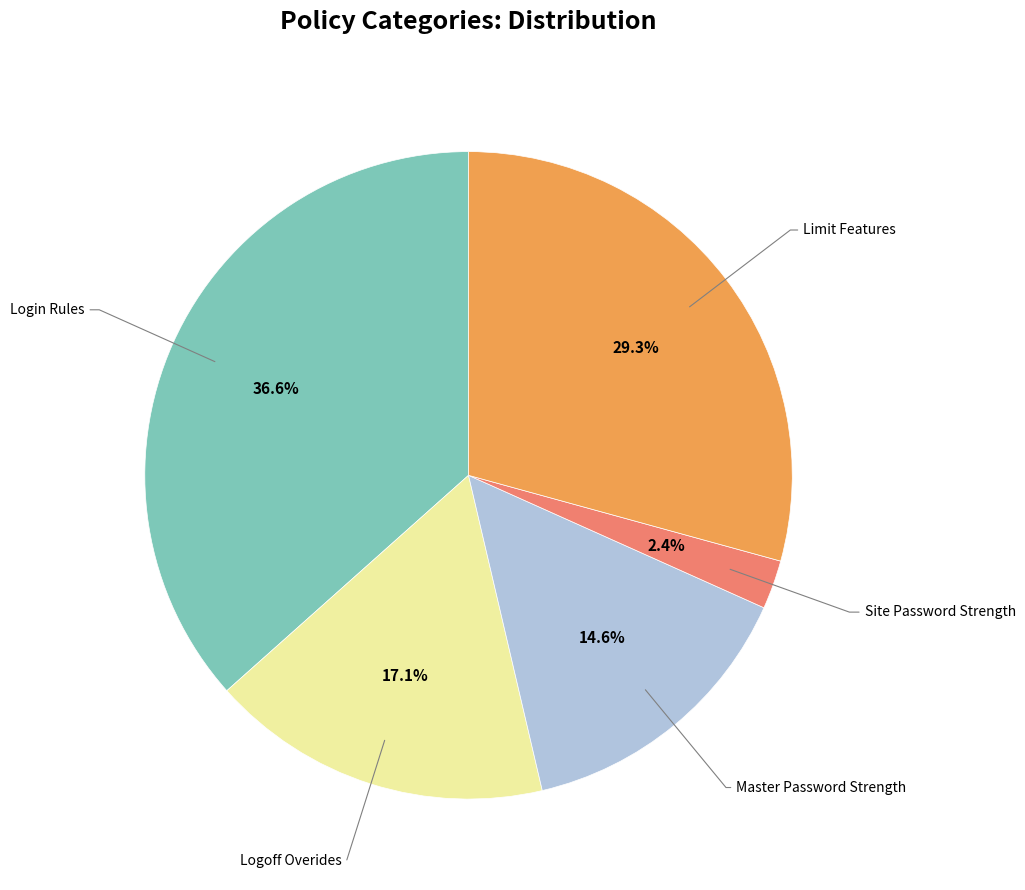

Is there a majority slice in this chart?

No